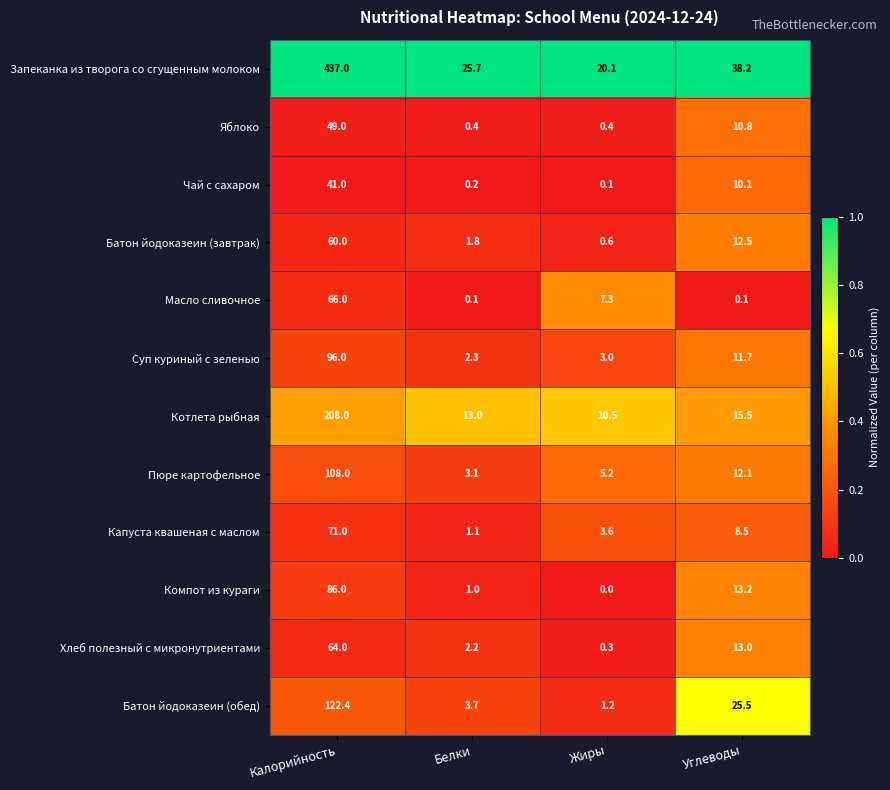

What is the lowest value of the Котлета рыбная series?

10.5